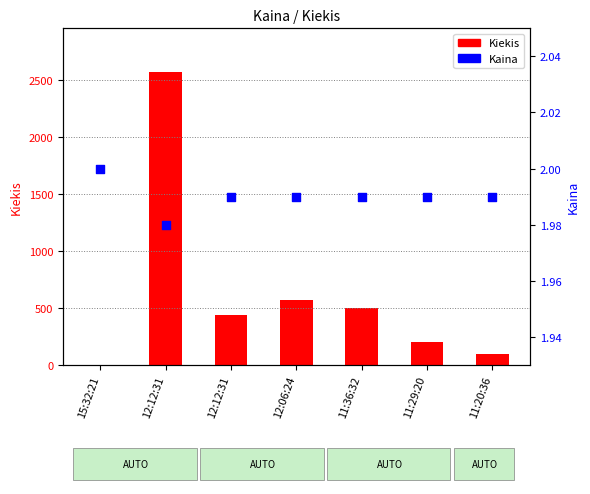

At which category is the sum across all series the highest?

12:12:31